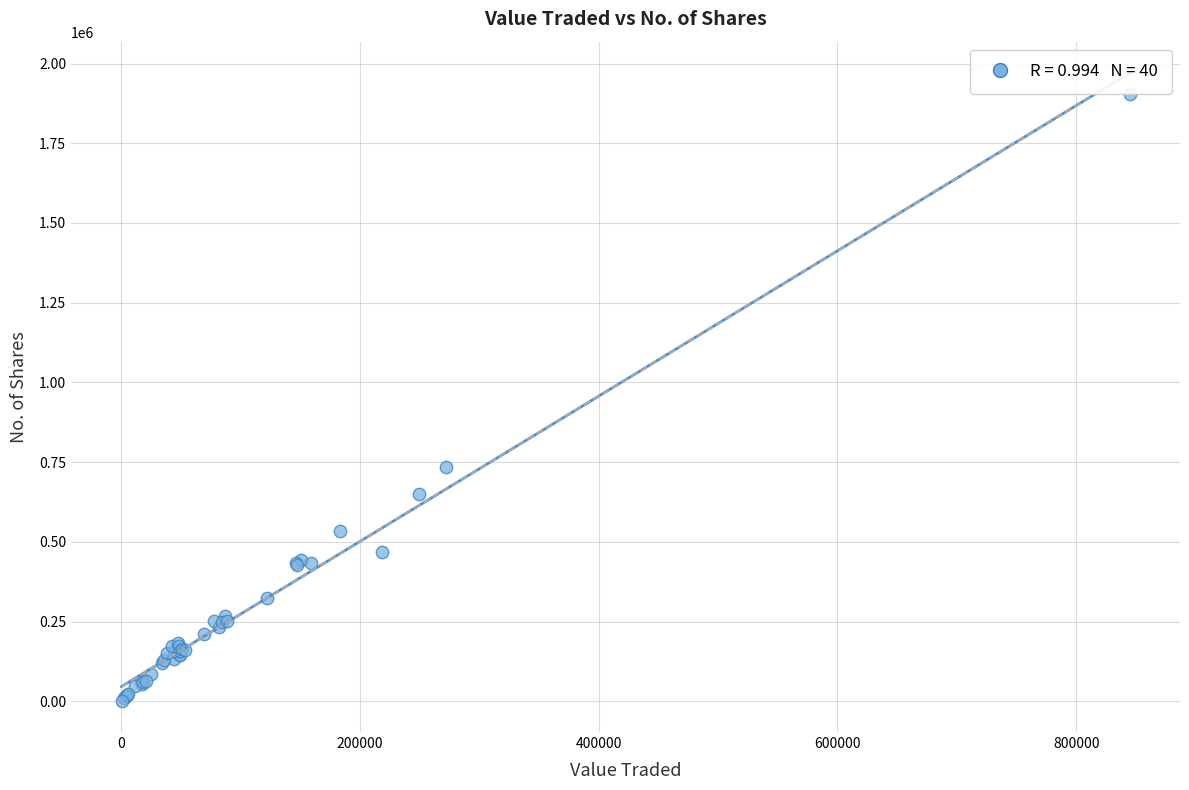

What Y value in the scatter plot is closest to 952581?

734104